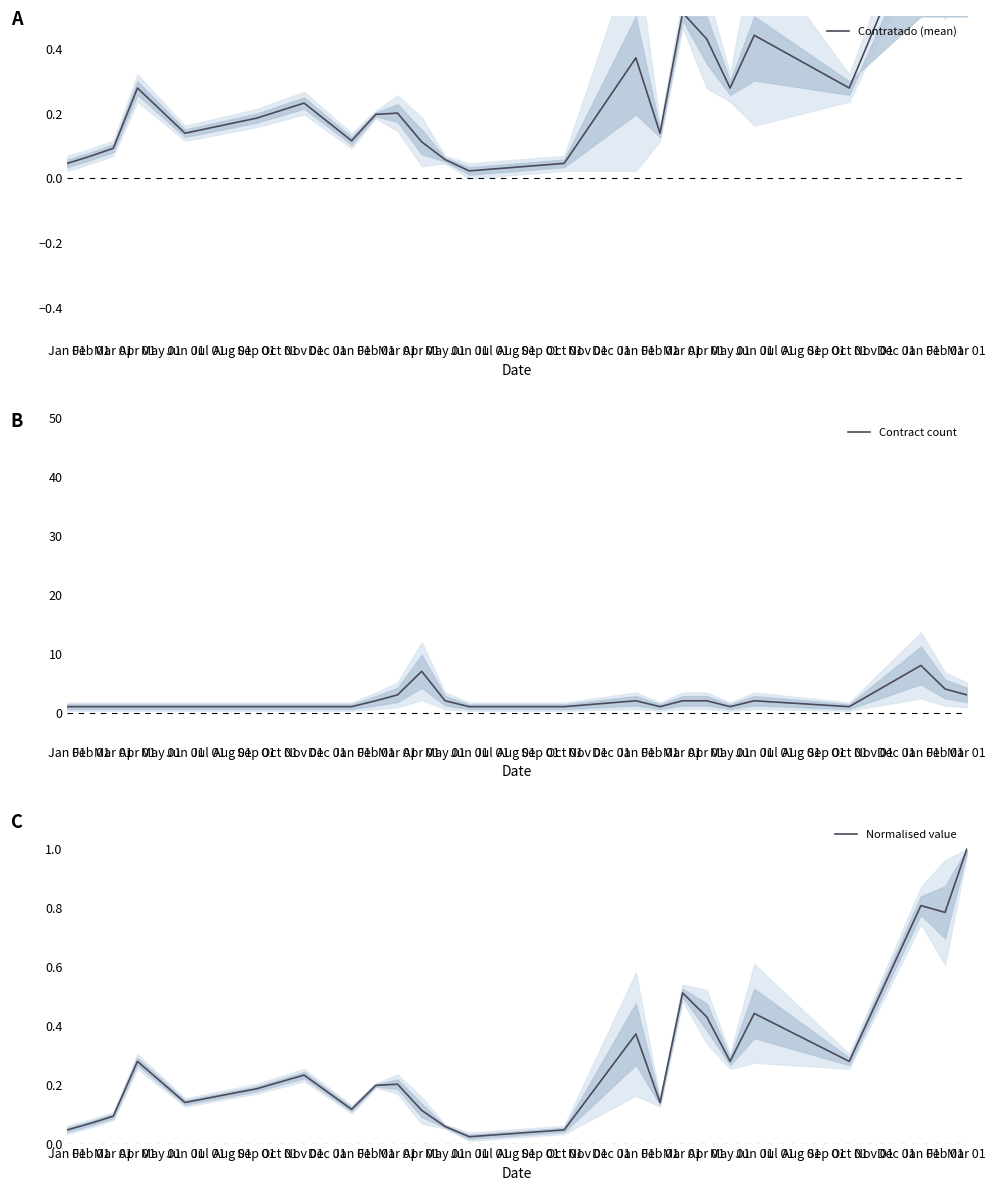

True or false: Contratado (mean) has more than 1 points higher than both neighbors.

True